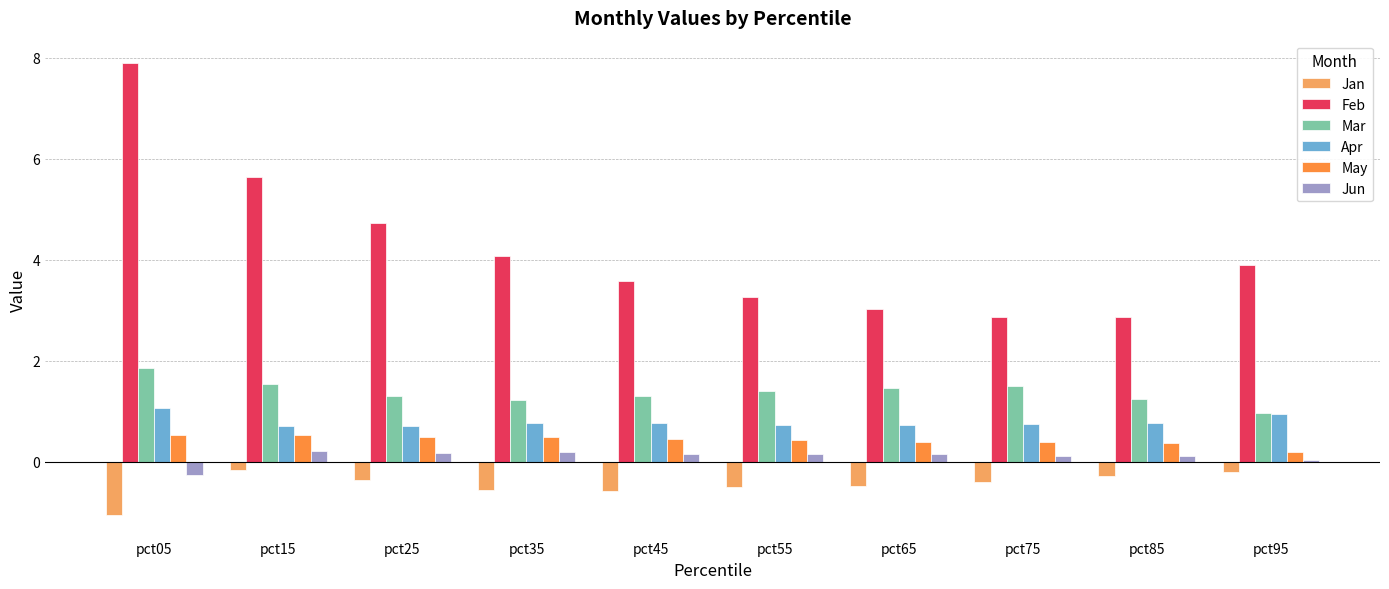

Is the value of Jun at pct75 greater than the value of Mar at pct75?

No